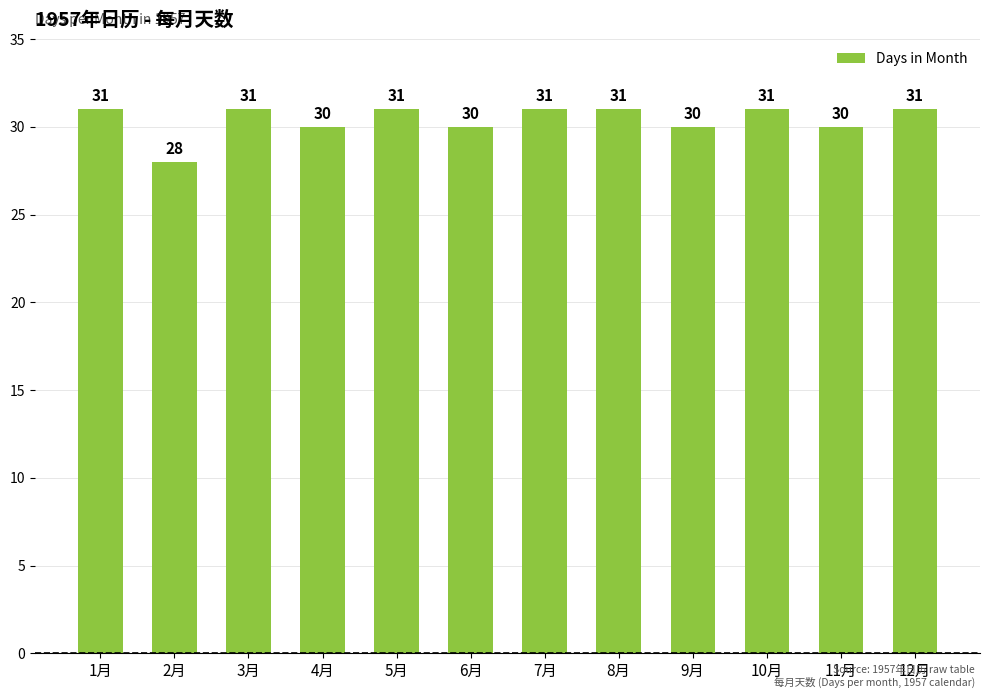

Count the number of data series in this chart.

1